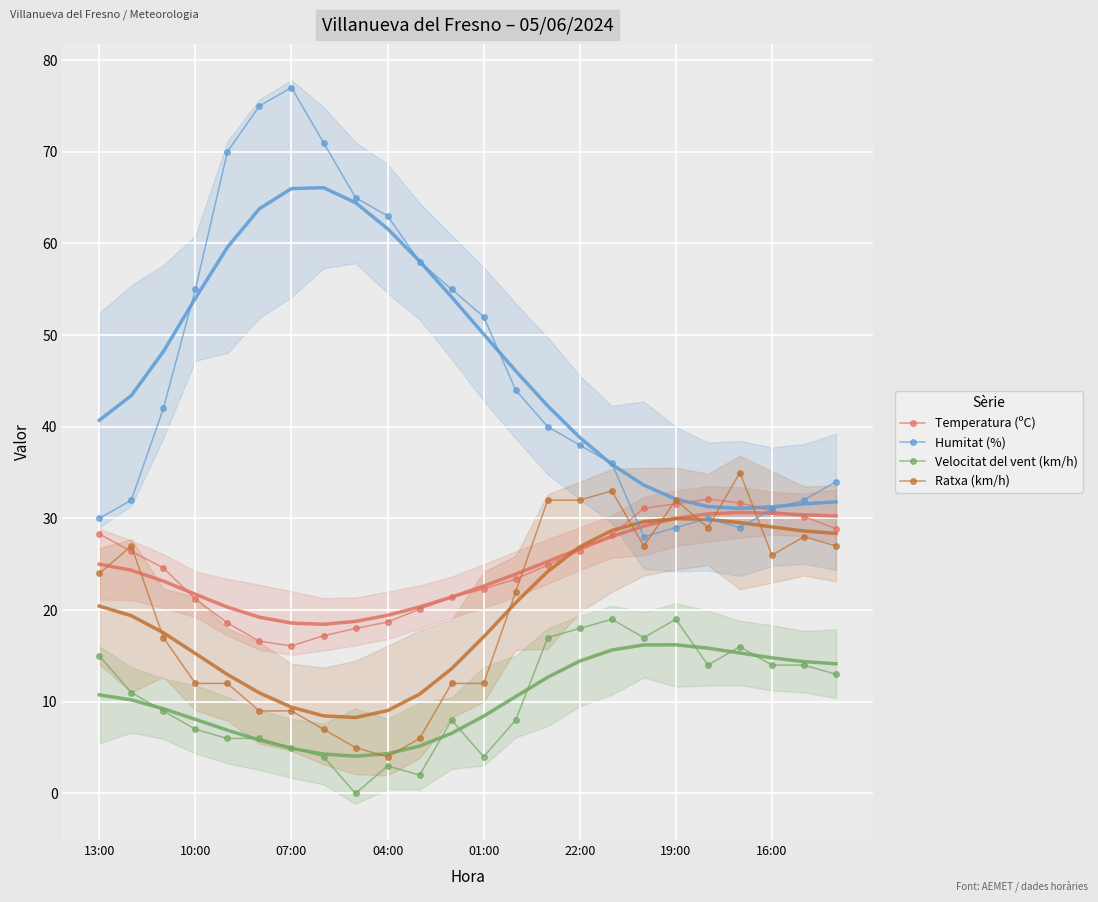

At which category does Humitat (%) reach its first local peak?

07:00